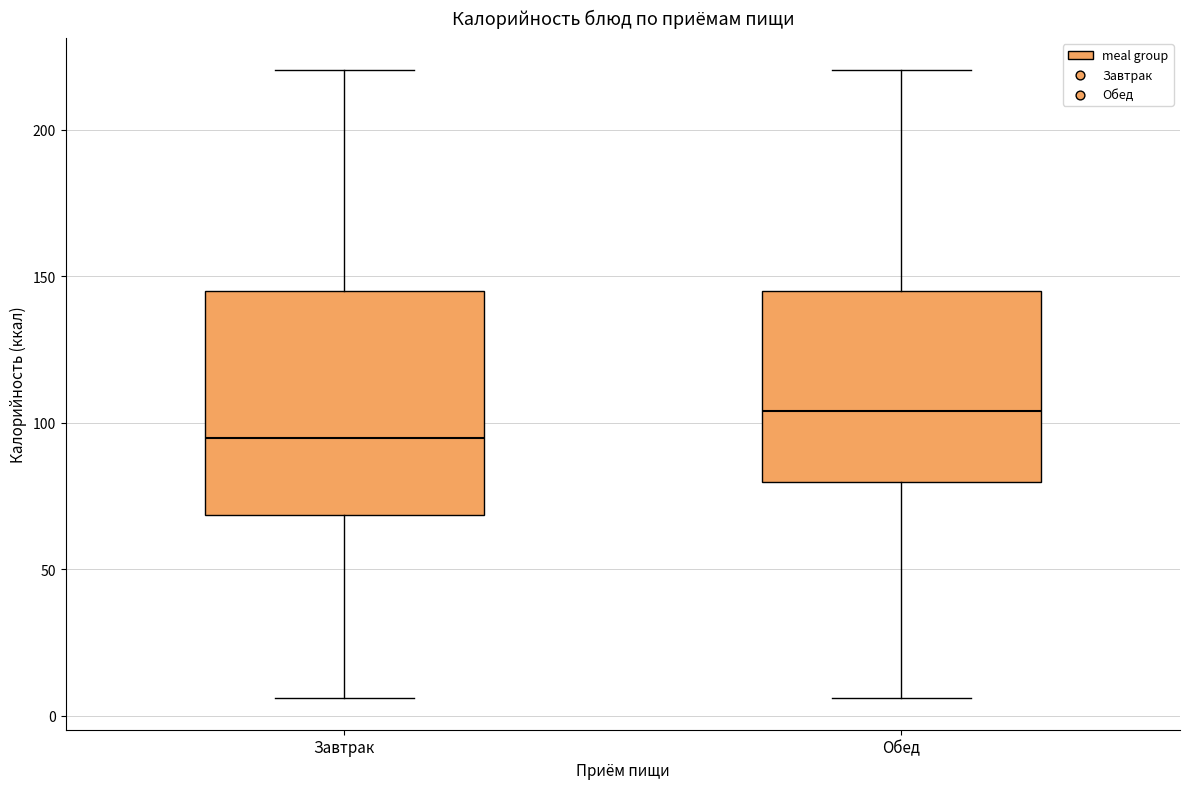

Where is the lower edge of the box for Завтрак on the y-axis? The values are not printed on the chart, so give them approximately, as read against the axis.

70